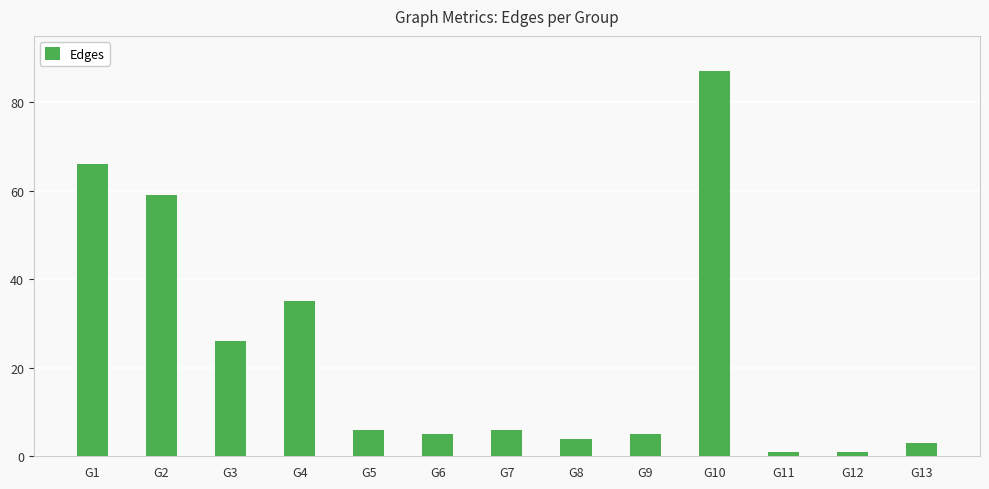

Read the value at G13, to the nearest 5.

5